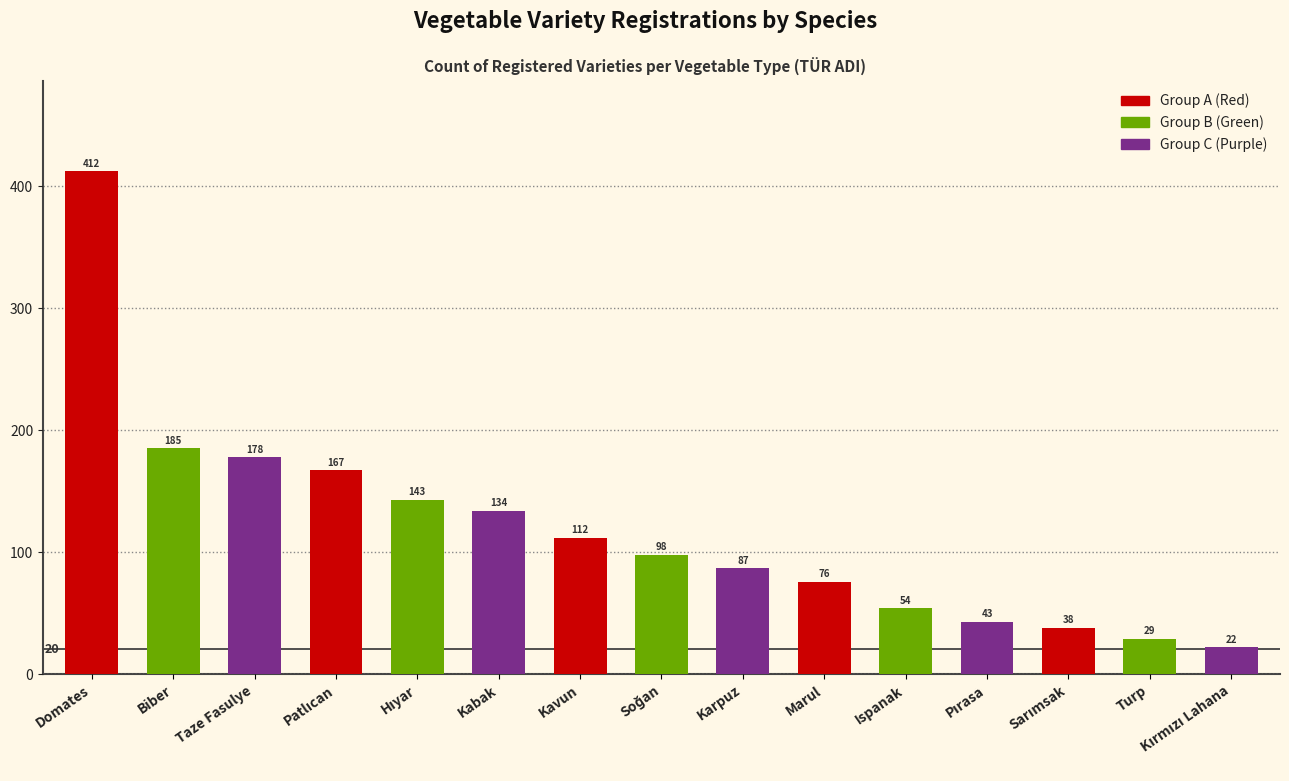

Which label corresponds to the largest value in the chart?

Domates